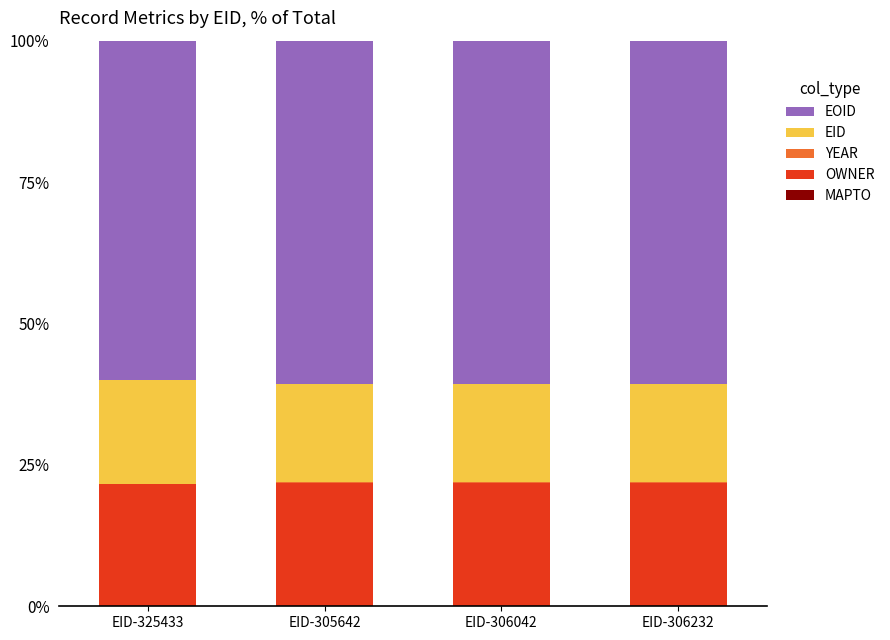

What is the highest value of the OWNER series?

21.8